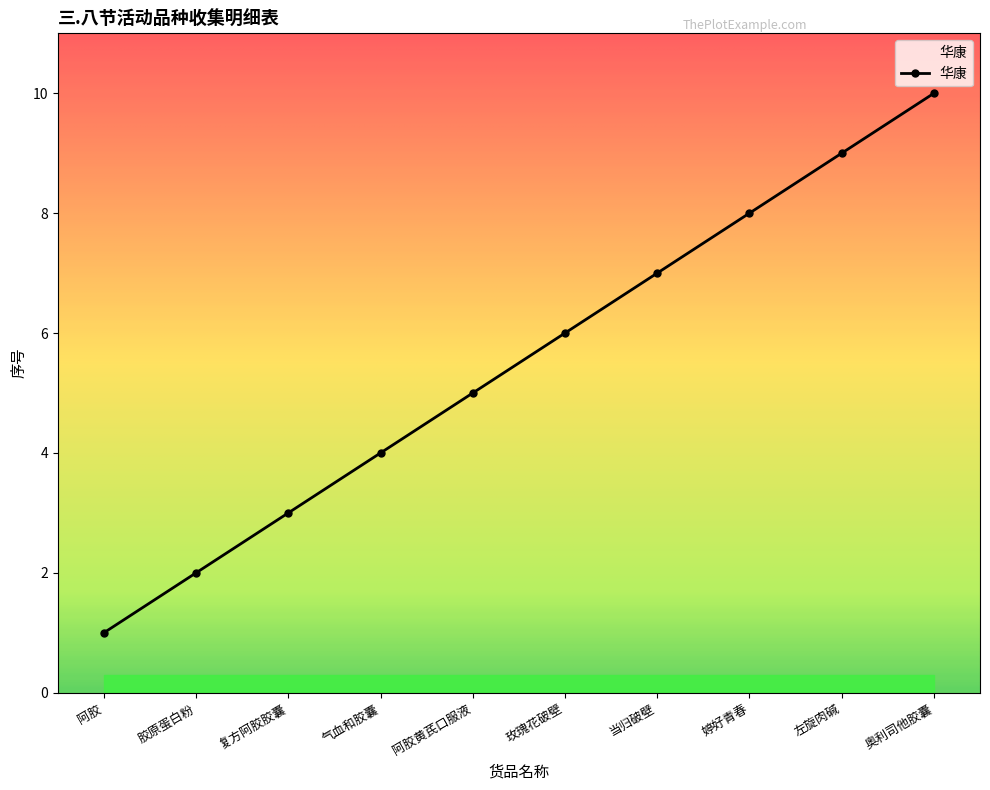

The chart shows a value of 1 at 胶原蛋白粉. True or false?

False